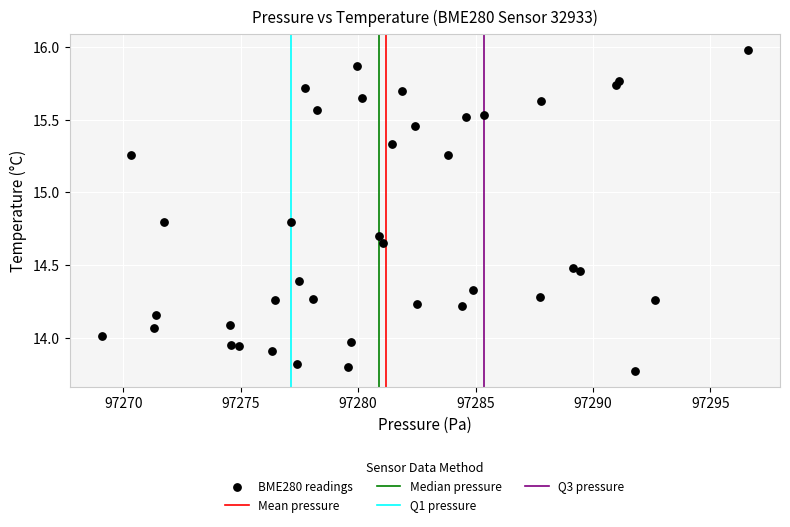

What is the range of X values (max minus min)?

27.5